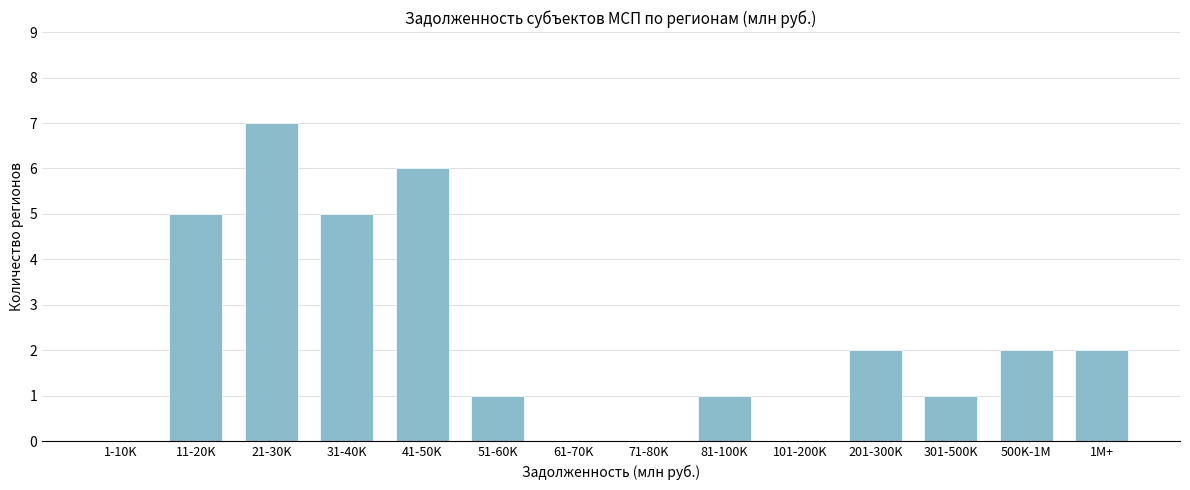

Reading left to right, list all the values displayed in this chart.

1-10K=0	11-20K=5	21-30K=7	31-40K=5	41-50K=6	51-60K=1	61-70K=0	71-80K=0	81-100K=1	101-200K=0	201-300K=2	301-500K=1	500K-1M=2	1M+=2